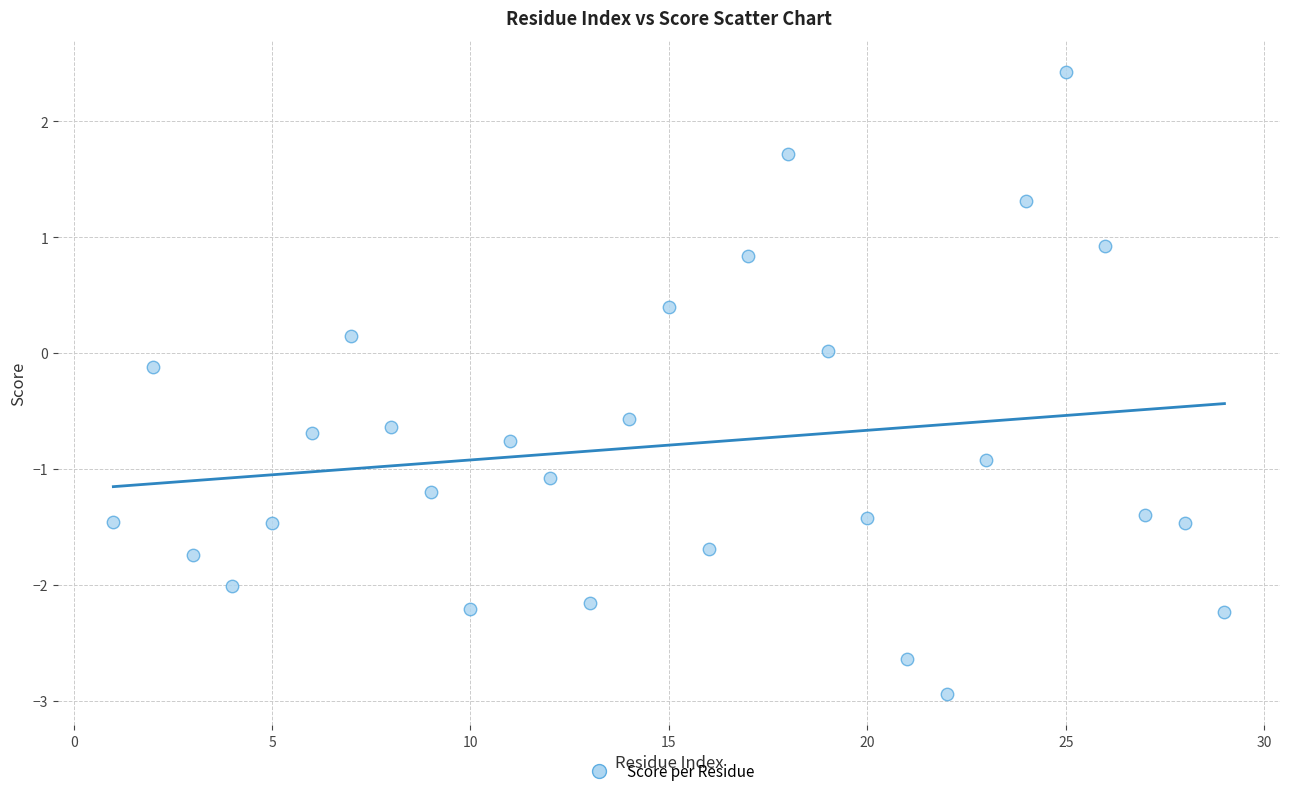

What is the range of Y values (max minus min)?

5.4